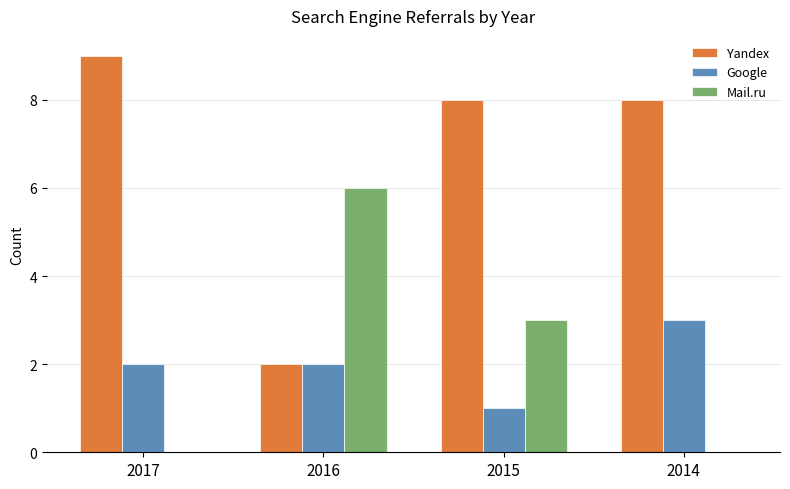

Reading left to right, extract all data points from this chart.

Yandex: 9	2	8	8
Google: 2	2	1	3
Mail.ru: 0	6	3	0